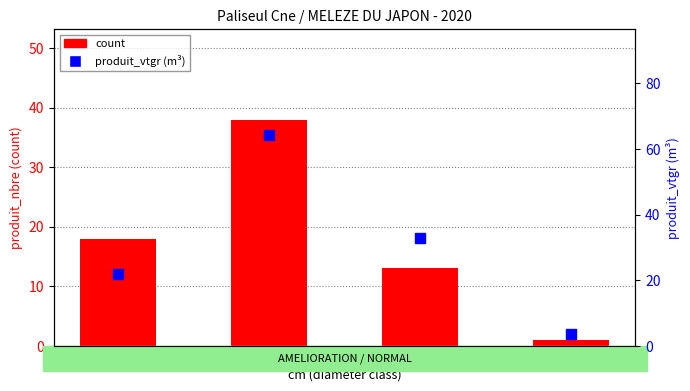

Which series contains the lowest Y value?

count